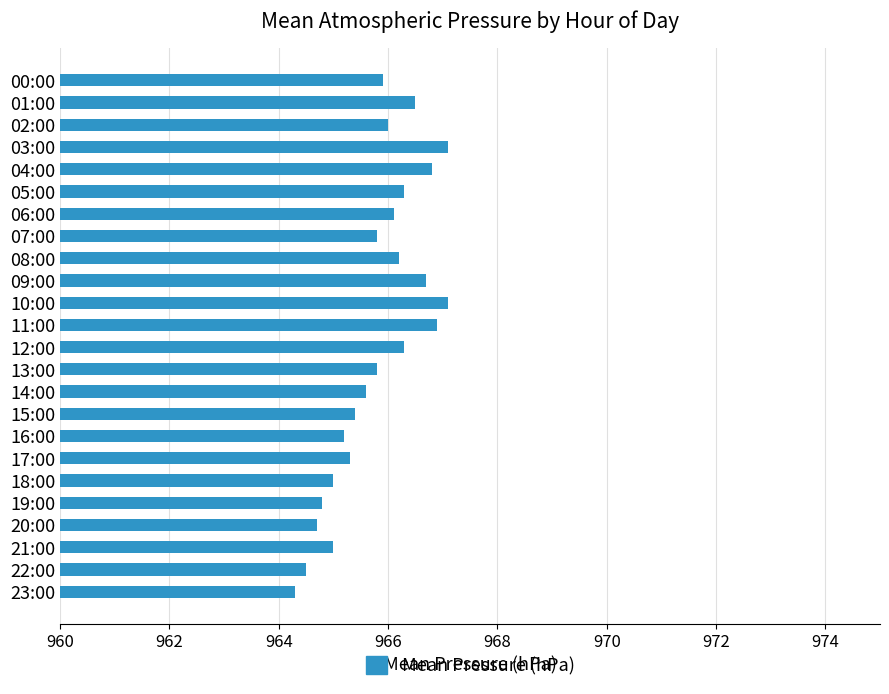

What is the label of the 21st bar from the top?

20:00